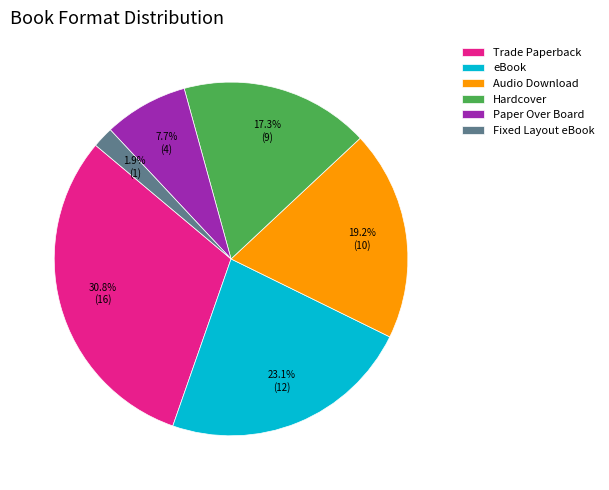

Which category has the biggest portion of the pie?

Trade Paperback